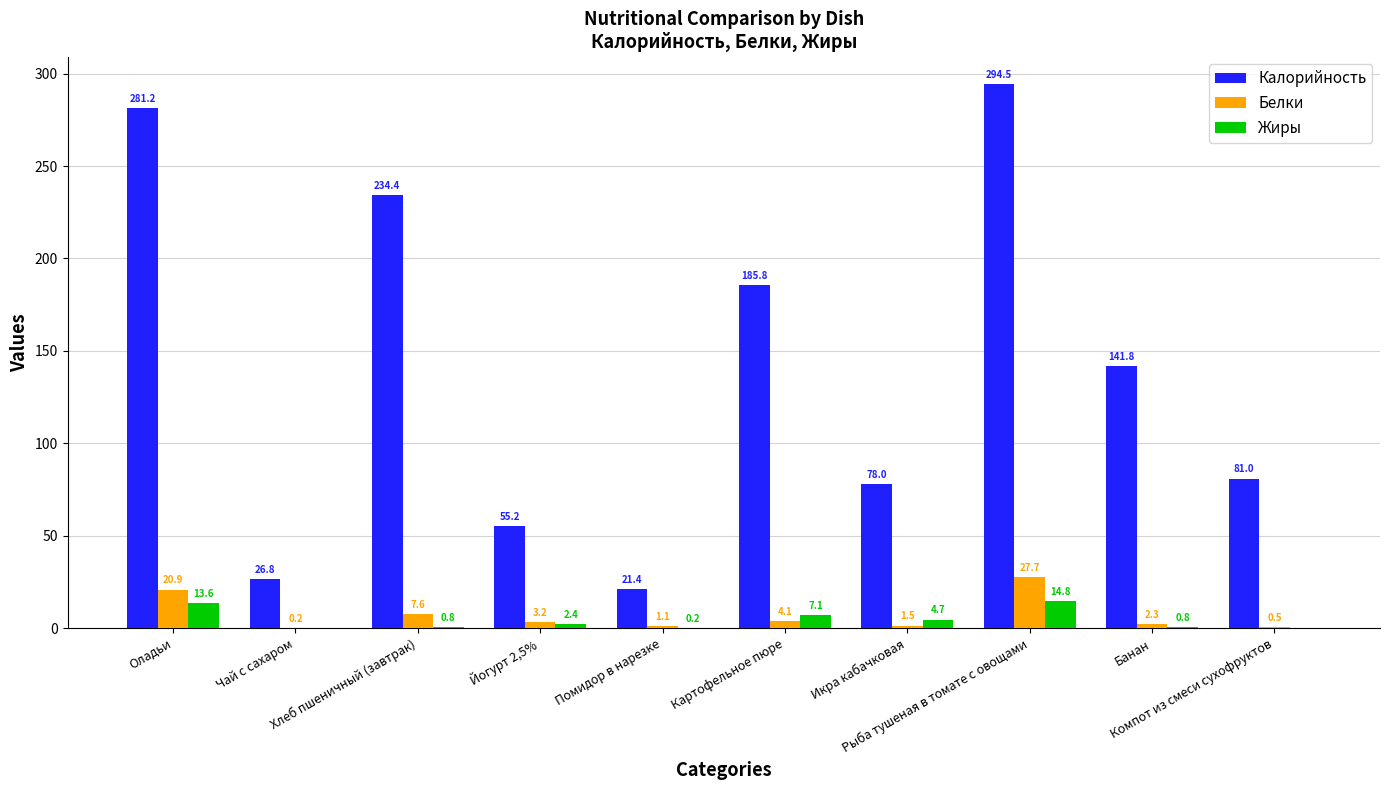

The Калорийность series shows 21.4 at Помидор в нарезке. True or false?

True